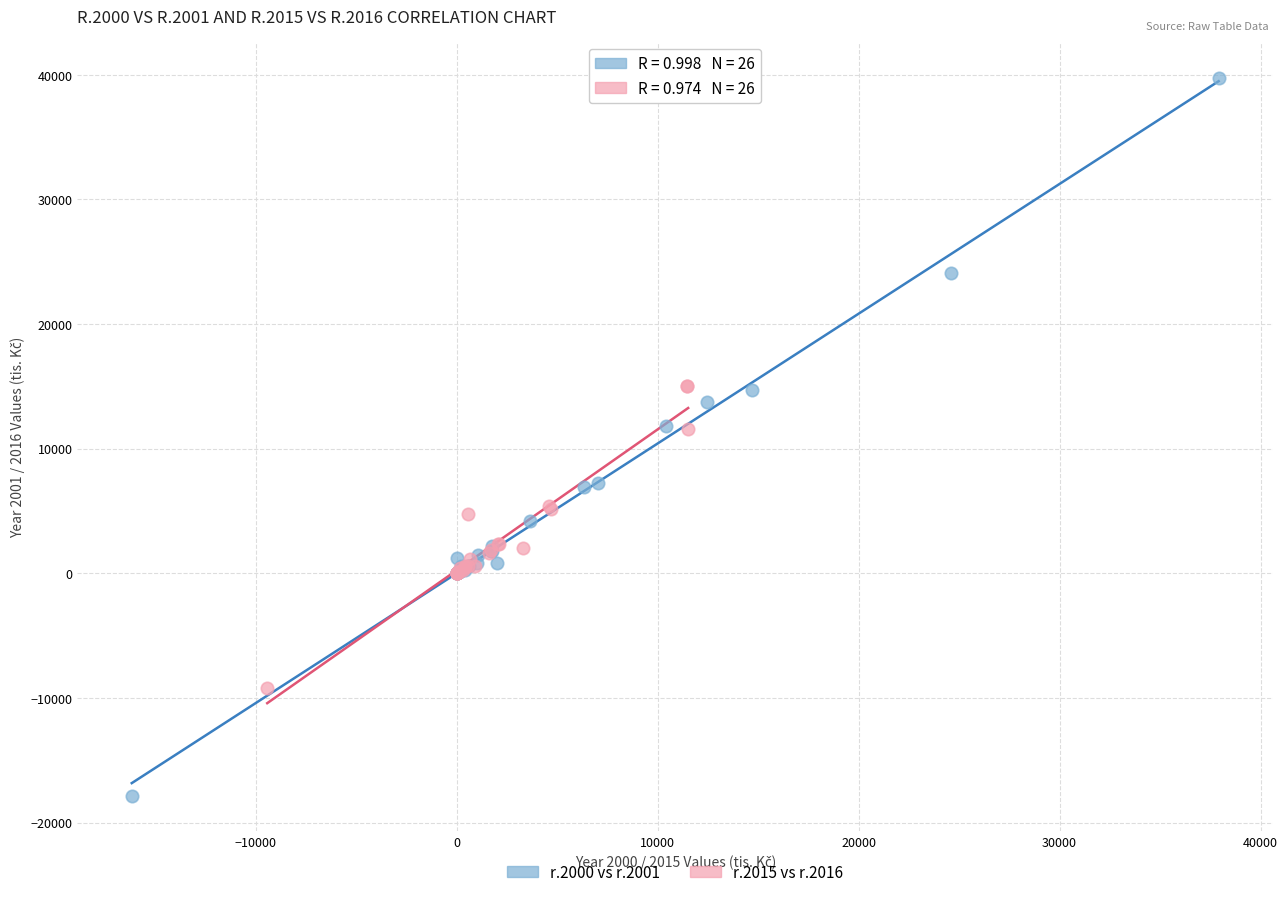

Which series contains the highest Y value?

r.2000 vs r.2001